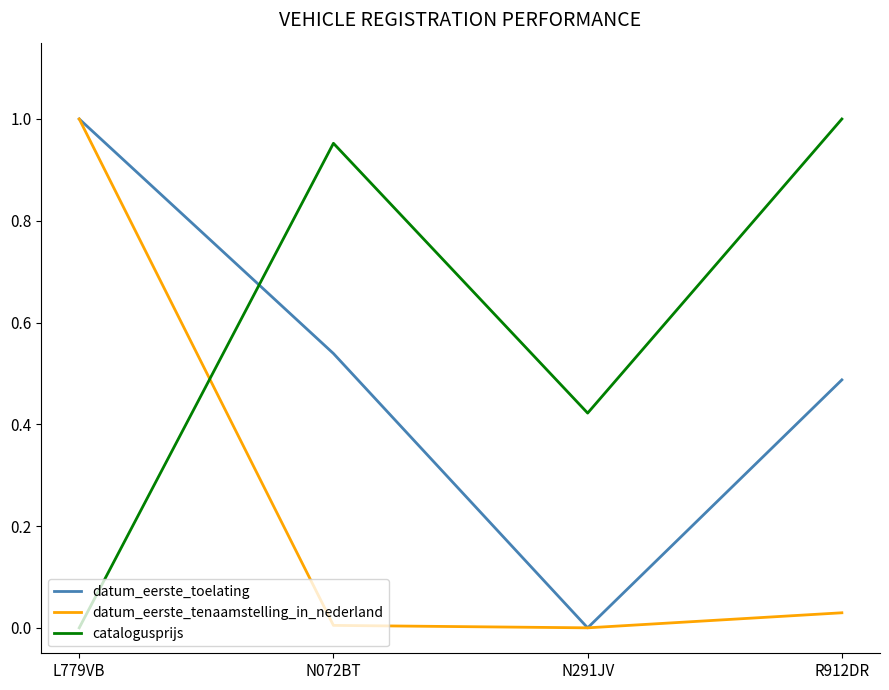

Between which two adjacent categories do datum_eerste_tenaamstelling_in_nederland and catalogusprijs first intersect?

L779VB and N072BT